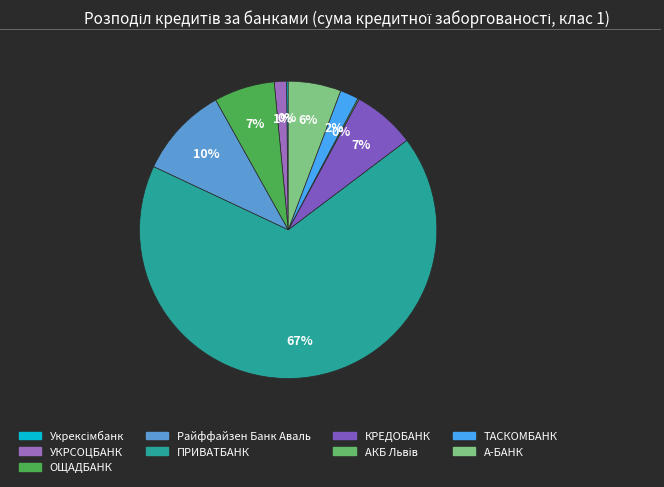

What is the change in value from УКРСОЦБАНК to ПРИВАТБАНК?

+41545717.5